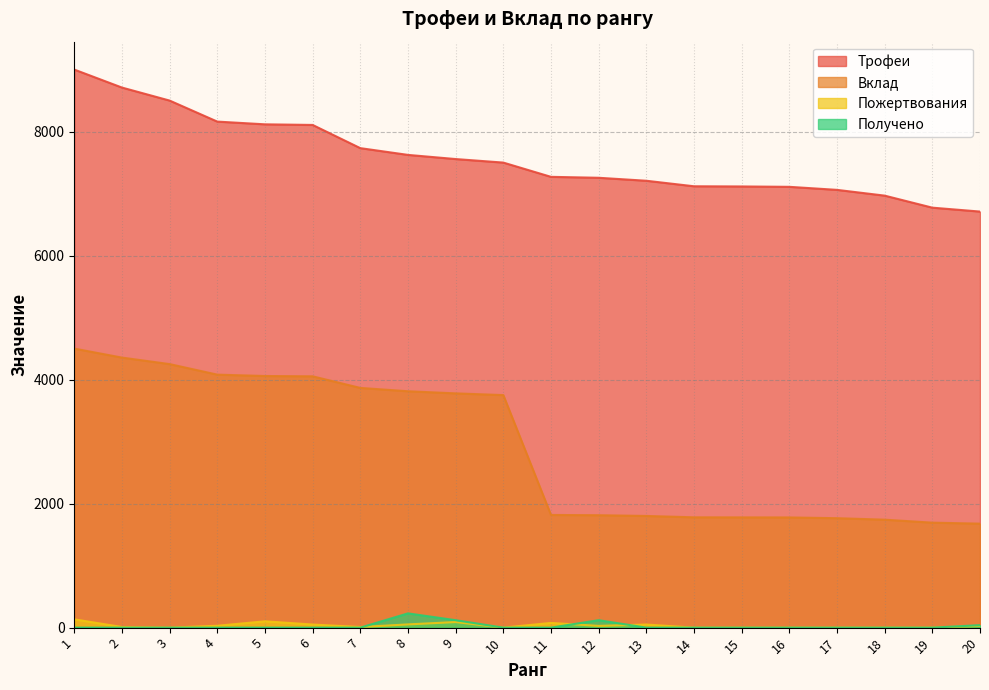

The value of Пожертвования at 20 is 10. True or false?

False